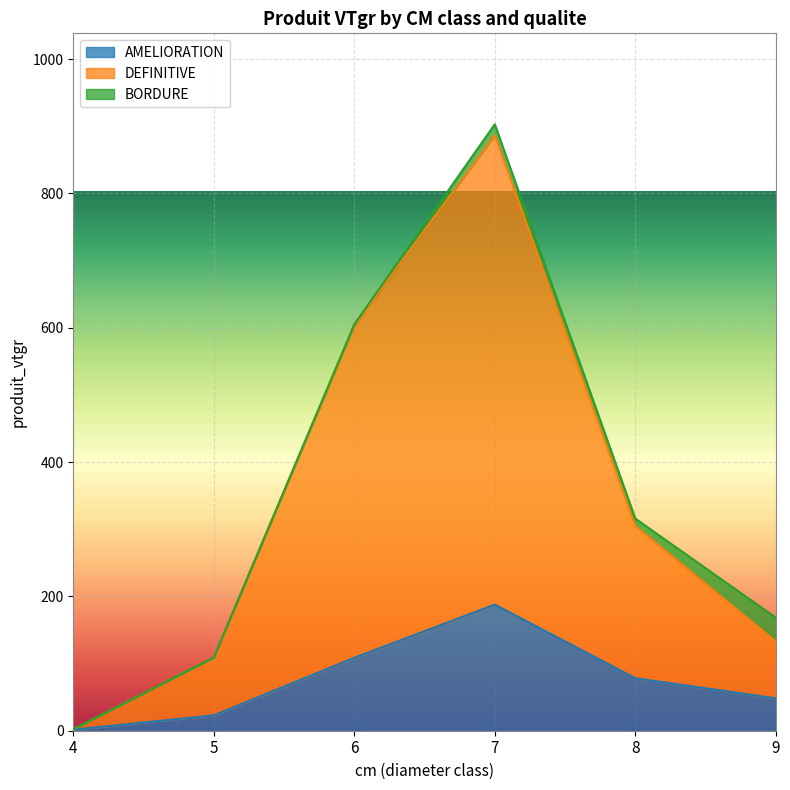

What are all the series names shown in the legend?

AMELIORATION, DEFINITIVE, BORDURE